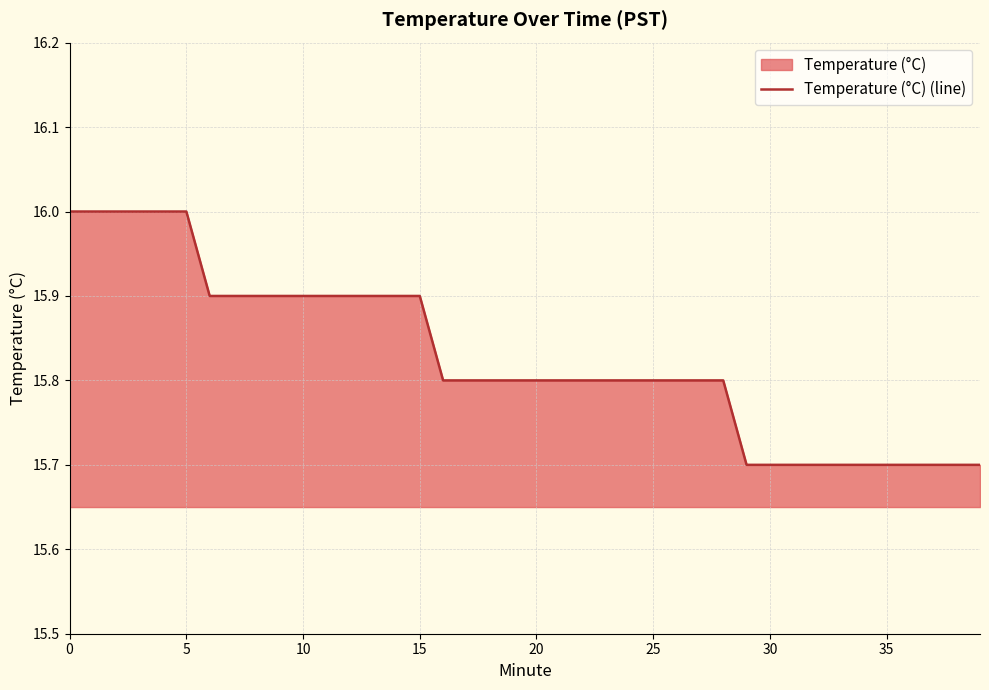

How many values are between 15 and 16?

40